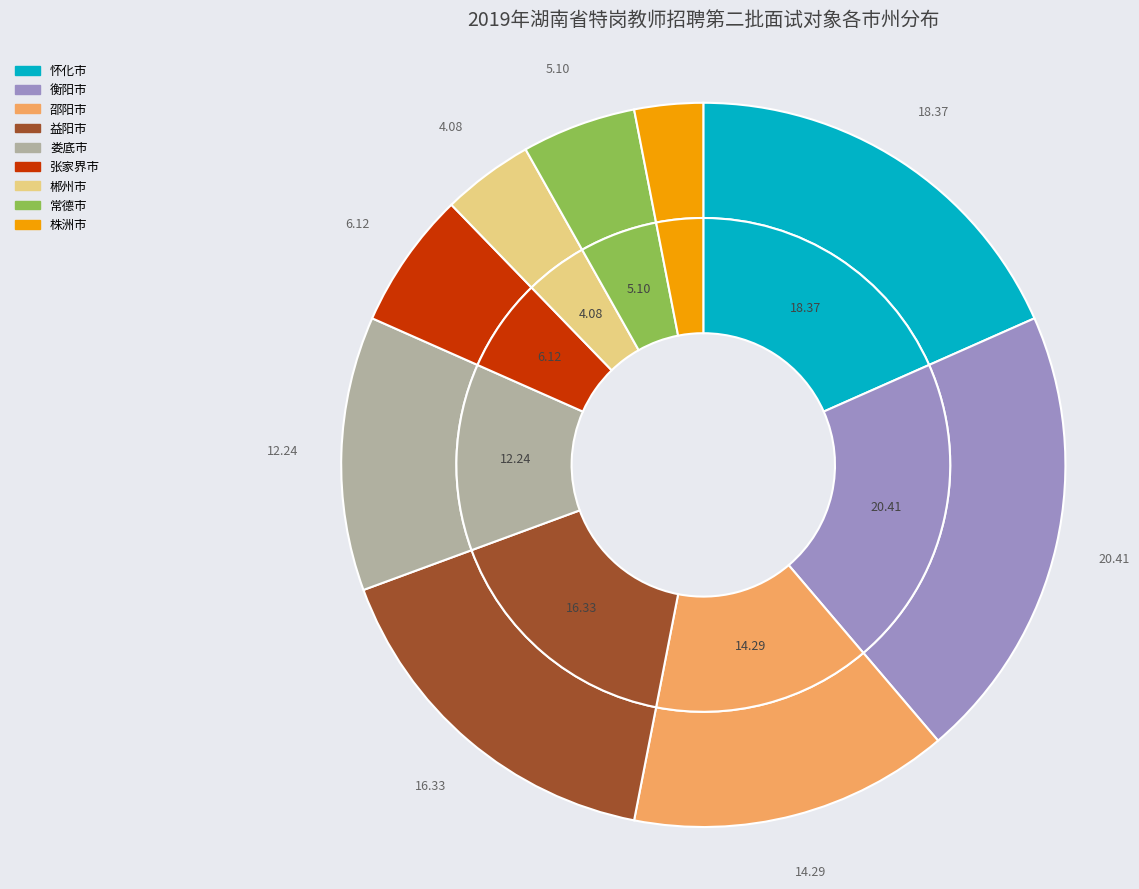

Combined, do 娄底市 and 张家界市 account for over 50%?

No